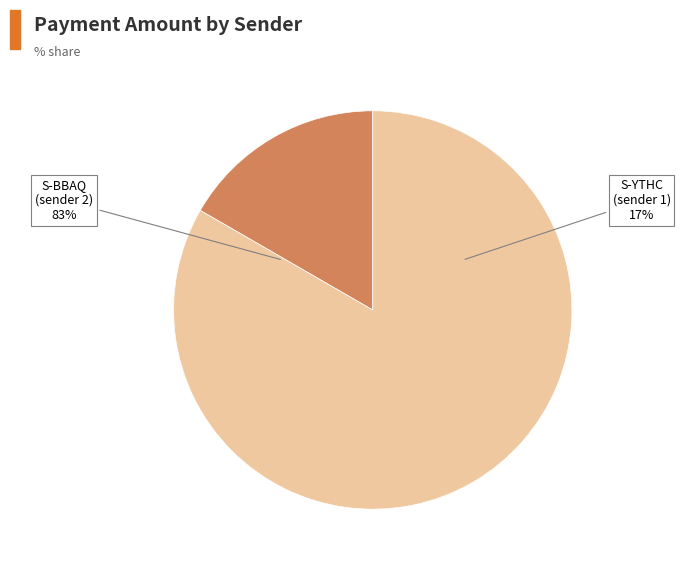

Between S-YTHC-9GUD-RUMB-GJM5G and S-BBAQ-GF7D-Z6LX-3U7B6, which is larger?

S-BBAQ-GF7D-Z6LX-3U7B6